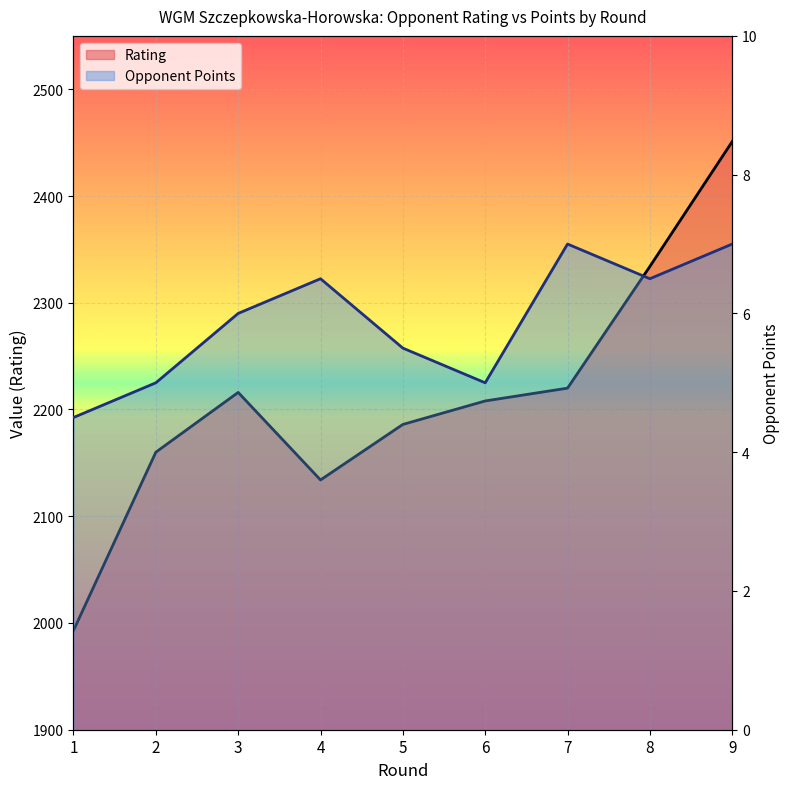

Which series changed the most between 4 and 9?

Rating